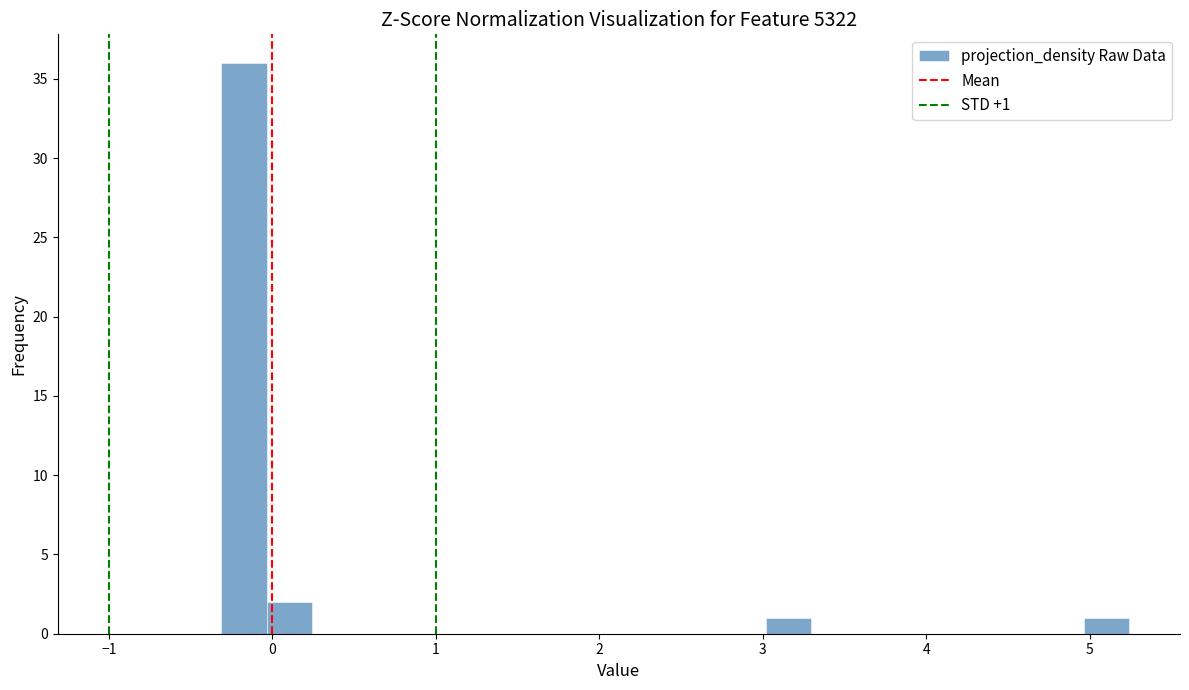

Around what value on the x-axis is the tallest bar? Give the approximate position of its centre, as read against the axis.

-0.2